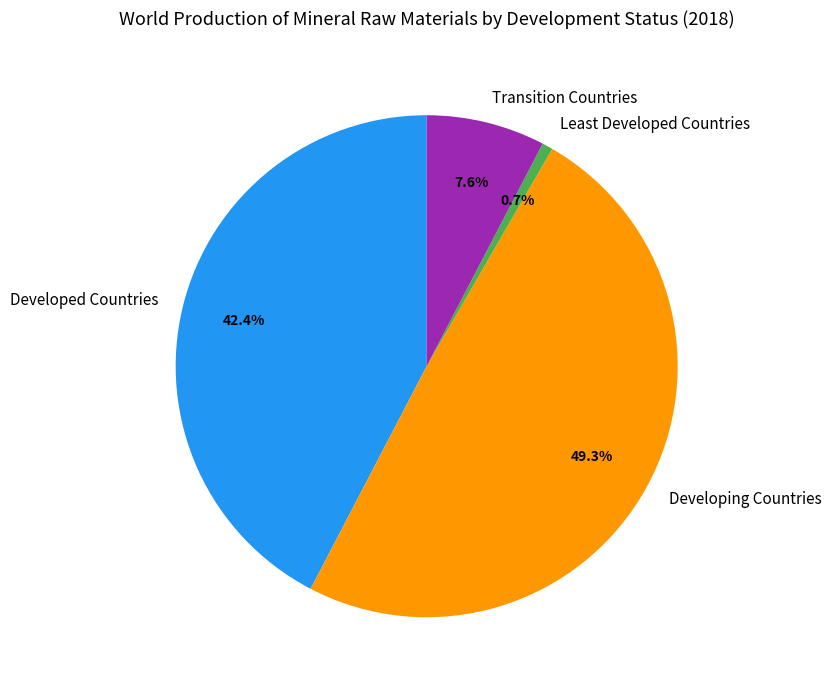

What is the smallest slice in the pie chart?

Least Developed Countries